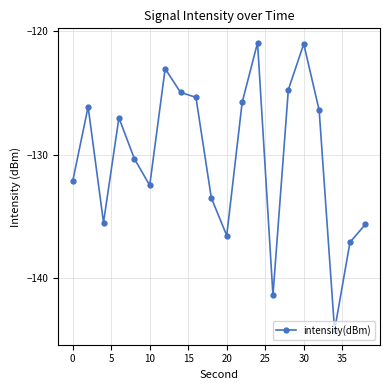

What is the value of the 18th point from the left?

-144.2